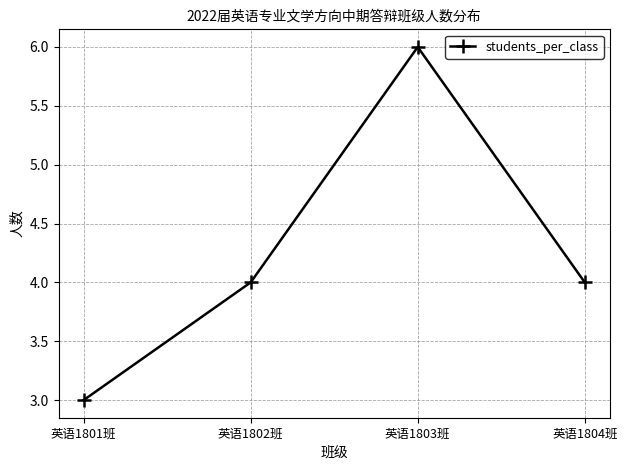

What is the approximate value at 英语1804班?

4